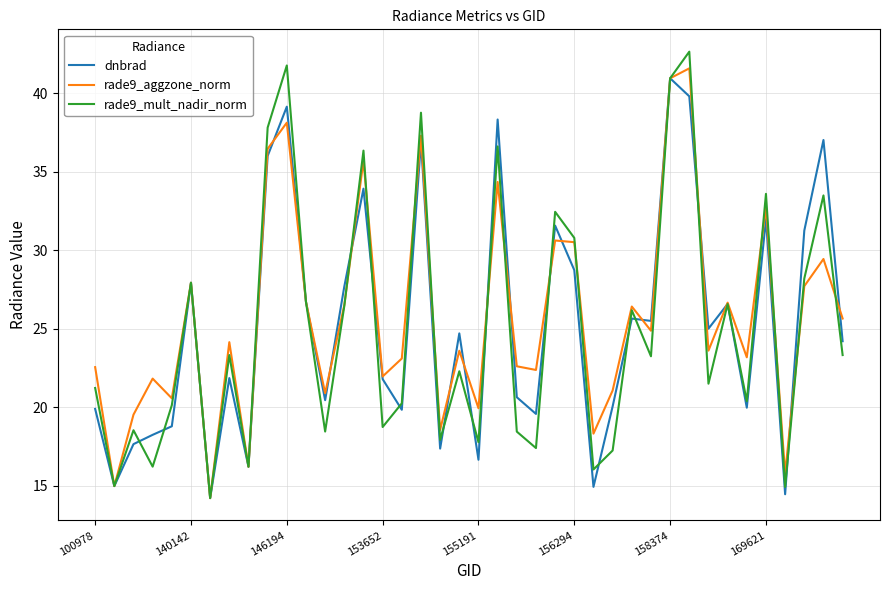

What is the average value of the rade9_aggzone_norm series?

25.7